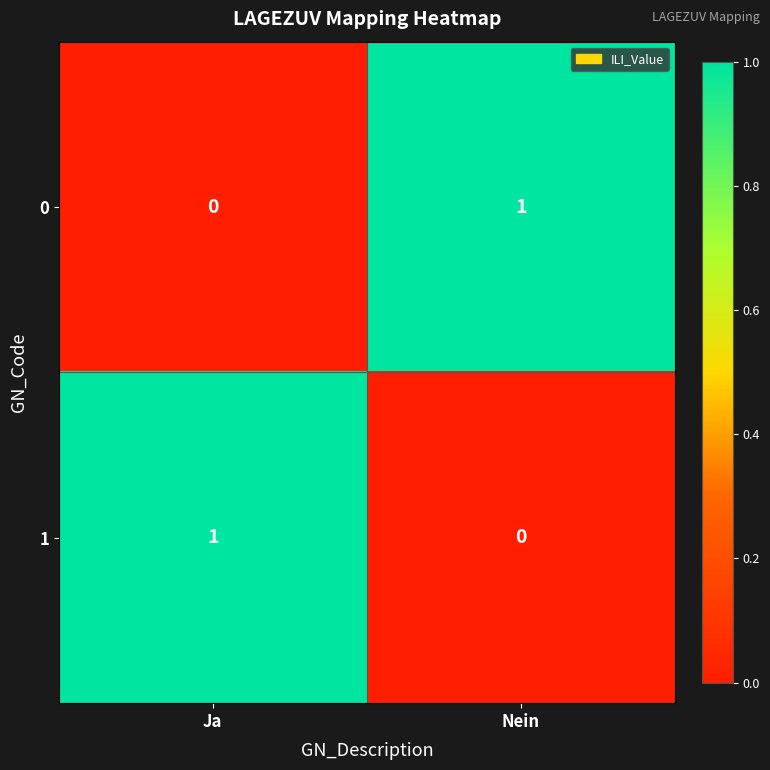

Is it true that 1 equals 0 at Nein?

True